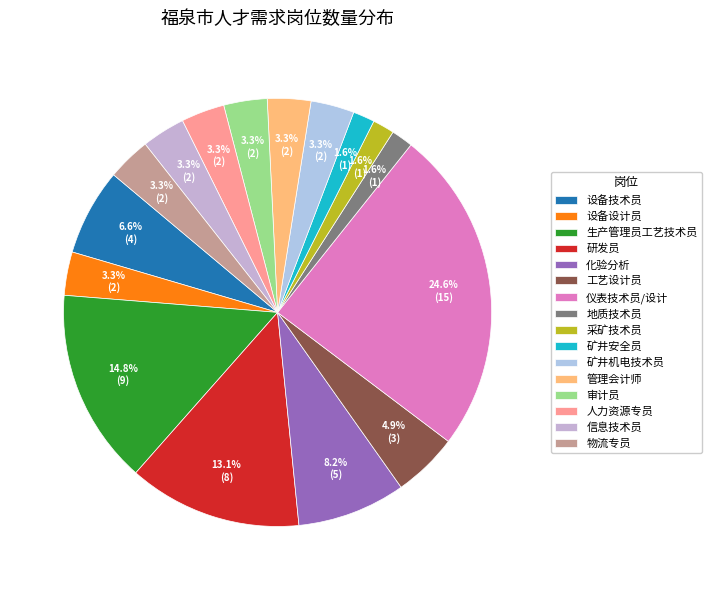

To the nearest percent, what percentage of the pie is 管理会计师?

3%